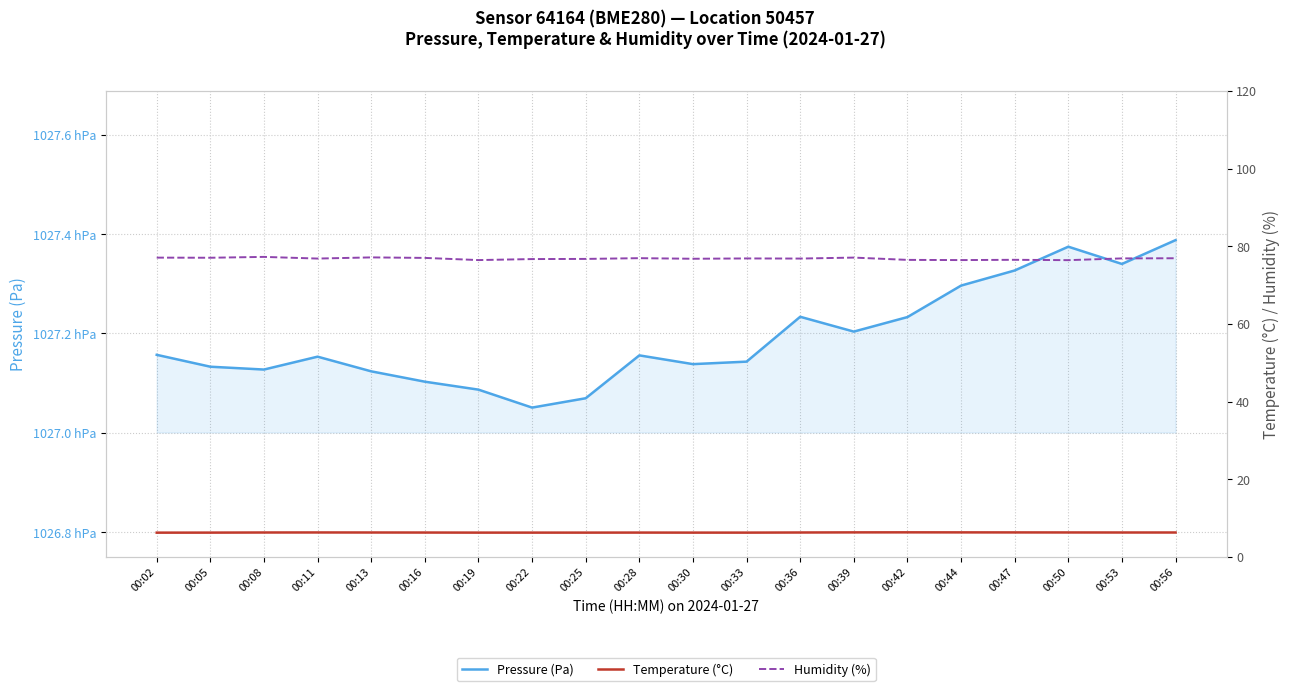

How many categories are shown in the chart?

20